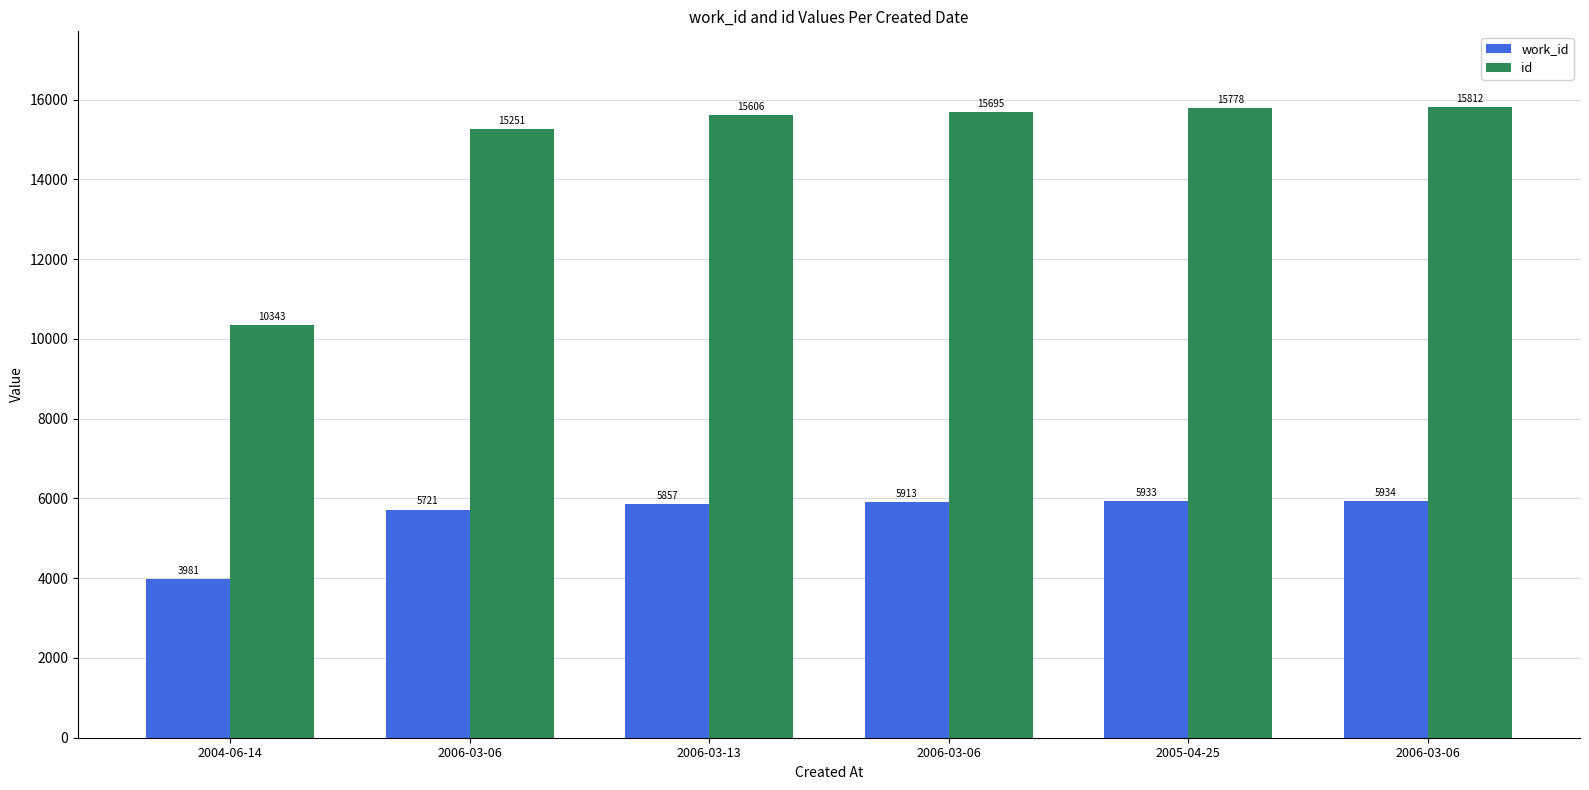

What value does the id series have at 2006-03-06?

15251